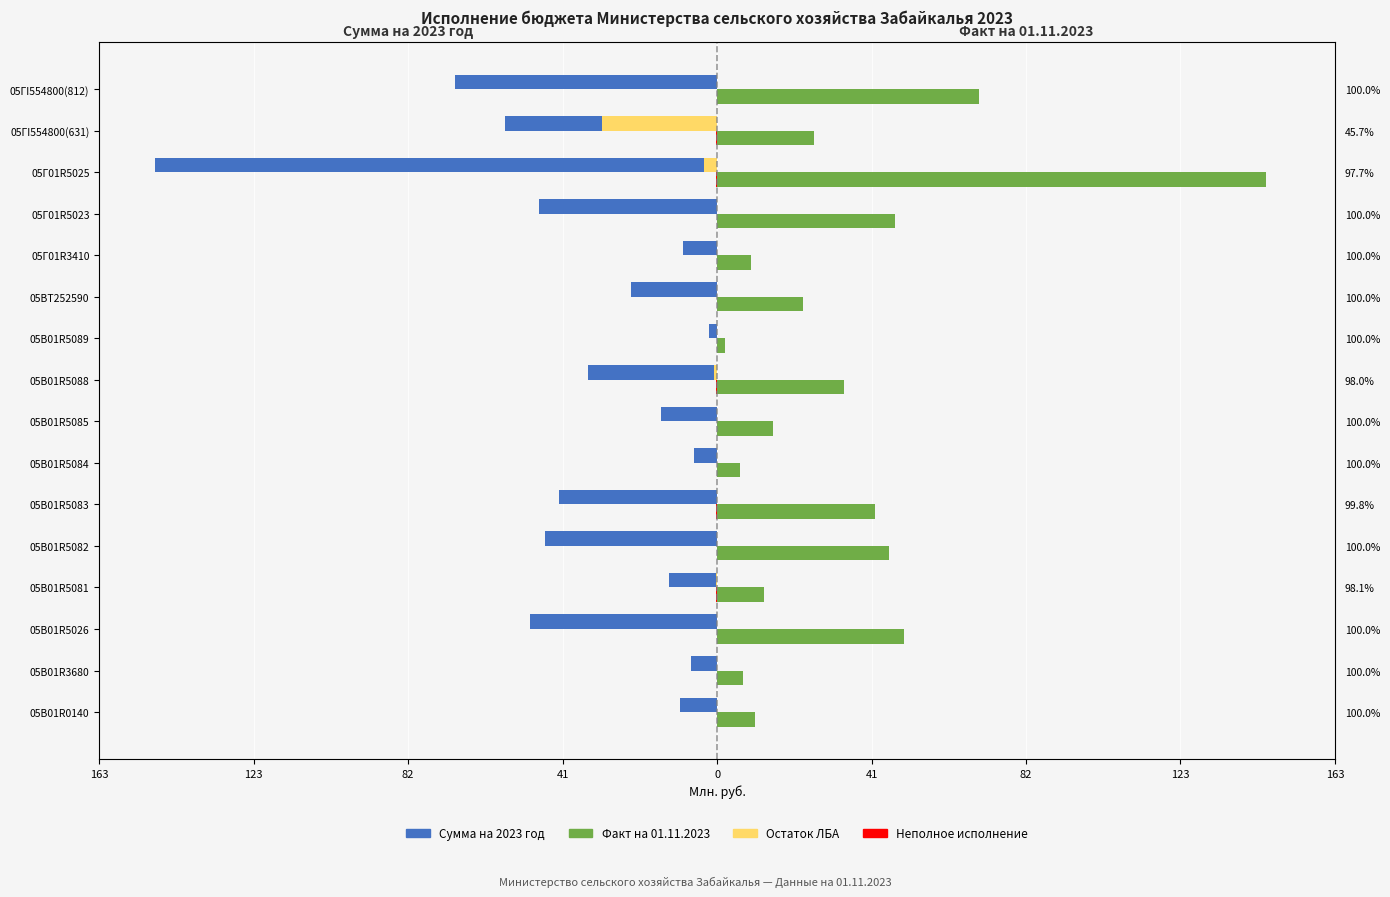

Which series has the widest spread of values?

Сумма на 2023 год